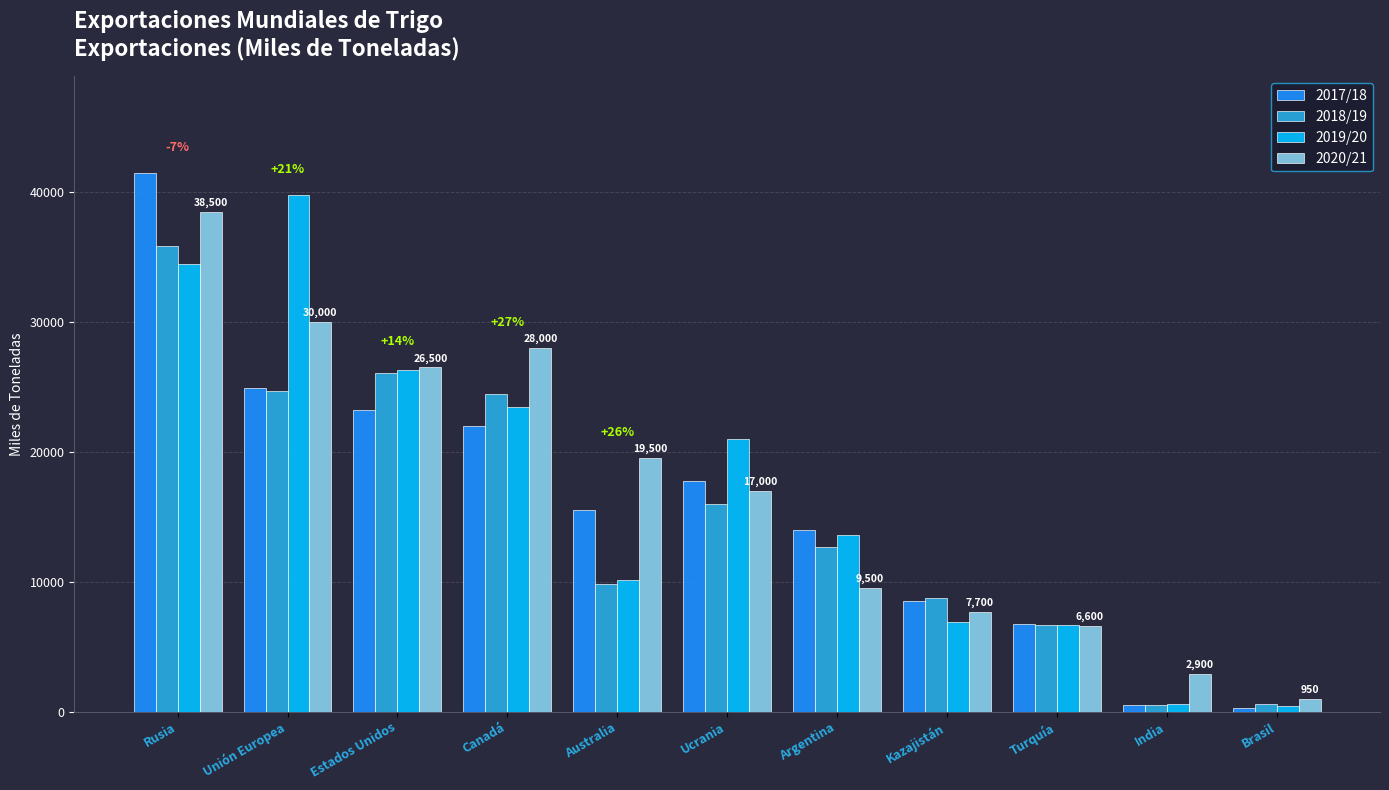

At which category is the sum across all series the highest?

Rusia